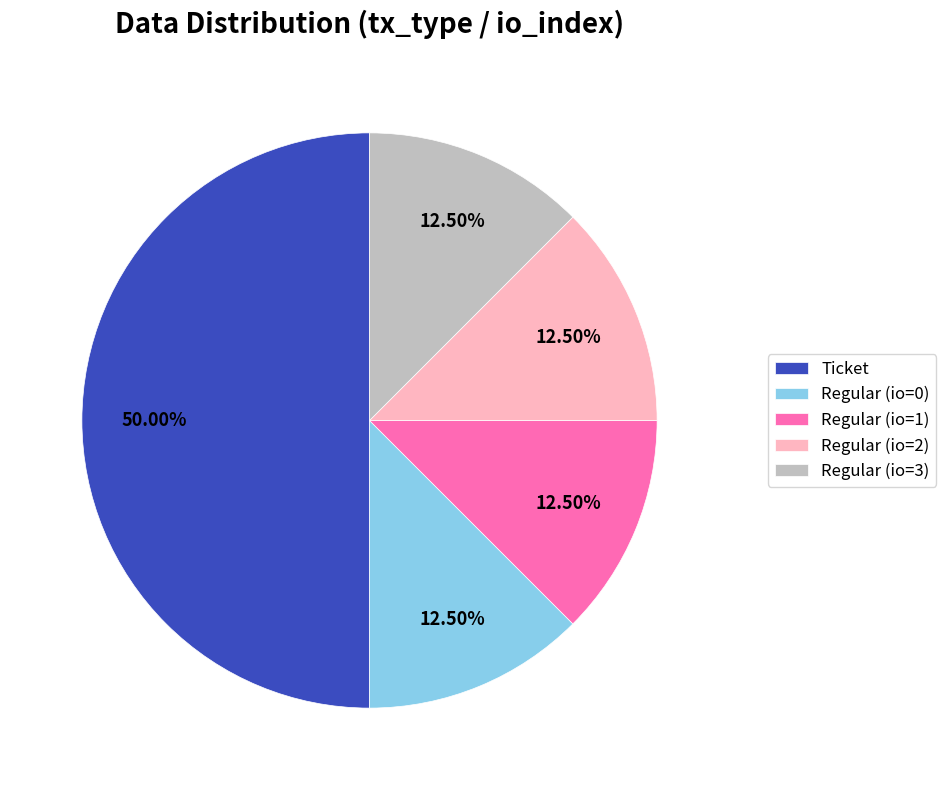

Which category has the biggest portion of the pie?

Ticket